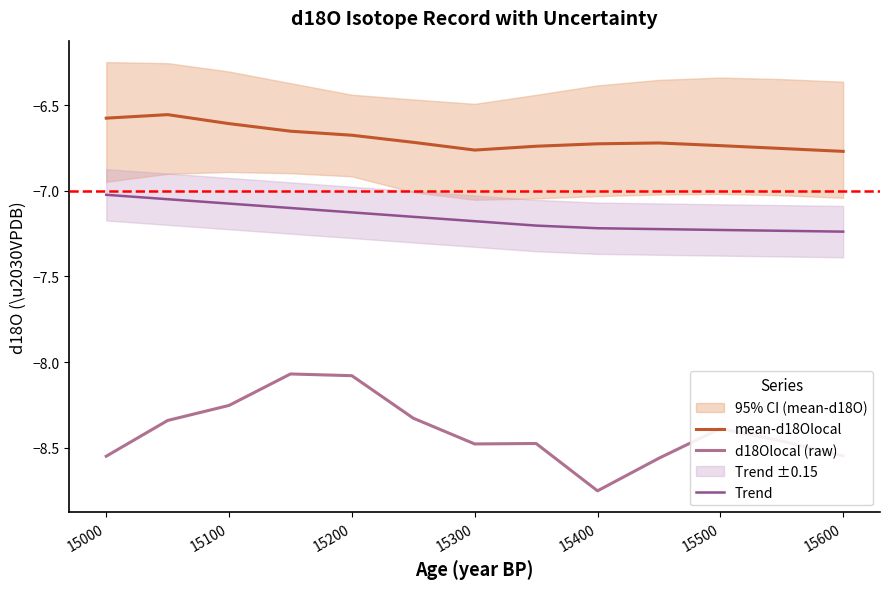

True or false: mean-d18Olocal and Trend cross at least once.

False